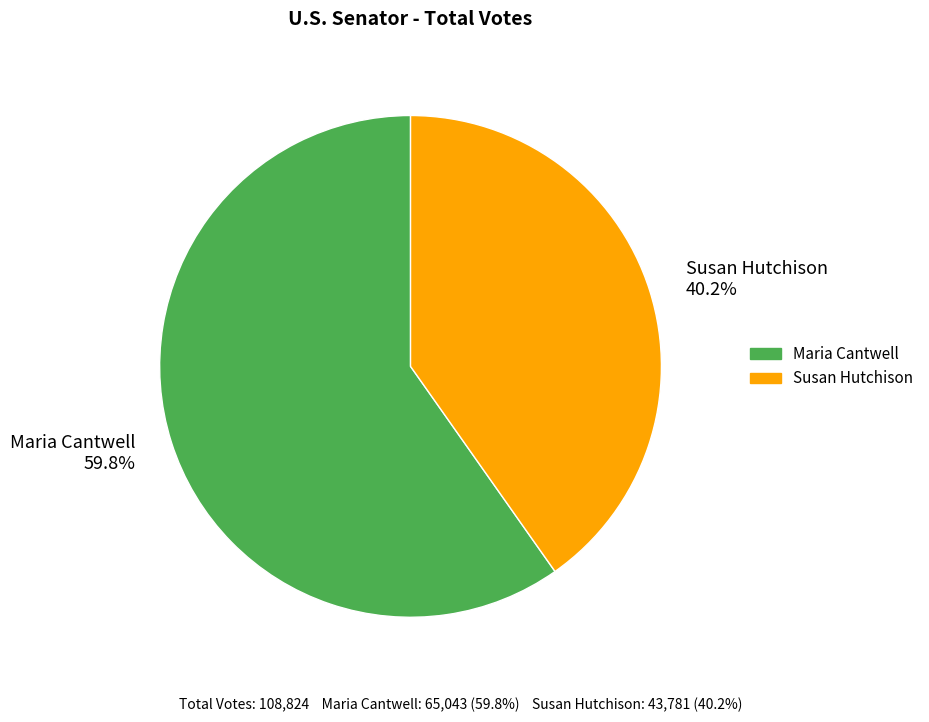

To the nearest percent, what is the combined percentage of Susan Hutchison and Maria Cantwell?

100%